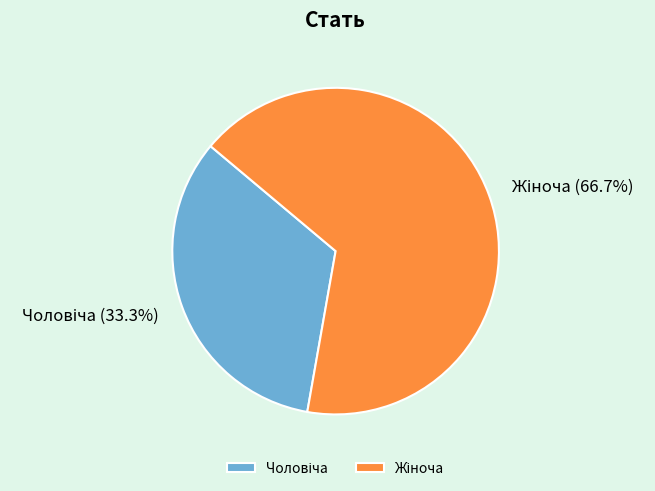

Does any single category account for the majority?

Yes